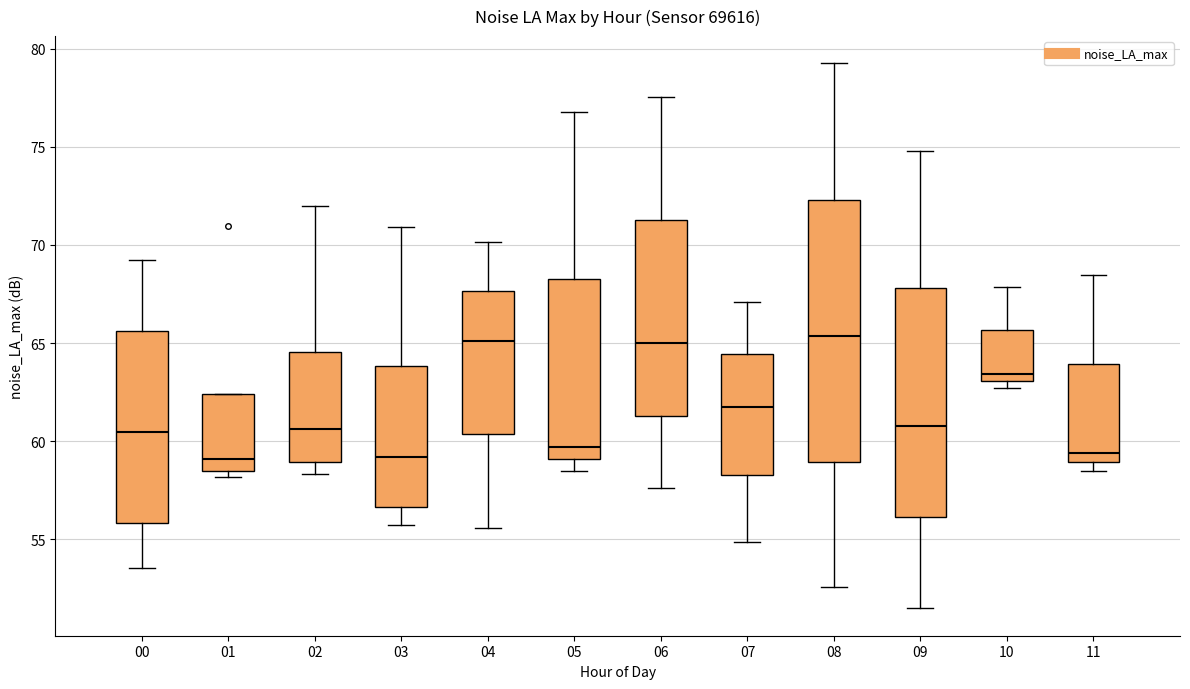

Reading left to right, transcribe this box plot: for each box, give where its median line is, the range the box spans, and where its two whiskers end, as read against the y-axis. The values are not printed on the chart, so give them approximately, as read against the axis.

00: median 60.5, box 56.0 to 65.5, whiskers 53.5 to 69.5
01: median 59.0, box 58.5 to 62.5, whiskers 58.0 to 62.5
02: median 60.5, box 59.0 to 64.5, whiskers 58.5 to 72.0
03: median 59.0, box 56.5 to 64.0, whiskers 55.5 to 71.0
04: median 65.0, box 60.5 to 67.5, whiskers 55.5 to 70.0
05: median 59.5, box 59.0 to 68.0, whiskers 58.5 to 77.0
06: median 65.0, box 61.5 to 71.5, whiskers 57.5 to 77.5
07: median 61.5, box 58.5 to 64.5, whiskers 55.0 to 67.0
08: median 65.5, box 59.0 to 72.5, whiskers 52.5 to 79.5
09: median 61.0, box 56.0 to 68.0, whiskers 51.5 to 75.0
10: median 63.5, box 63.0 to 65.5, whiskers 62.5 to 68.0
11: median 59.5, box 59.0 to 64.0, whiskers 58.5 to 68.5